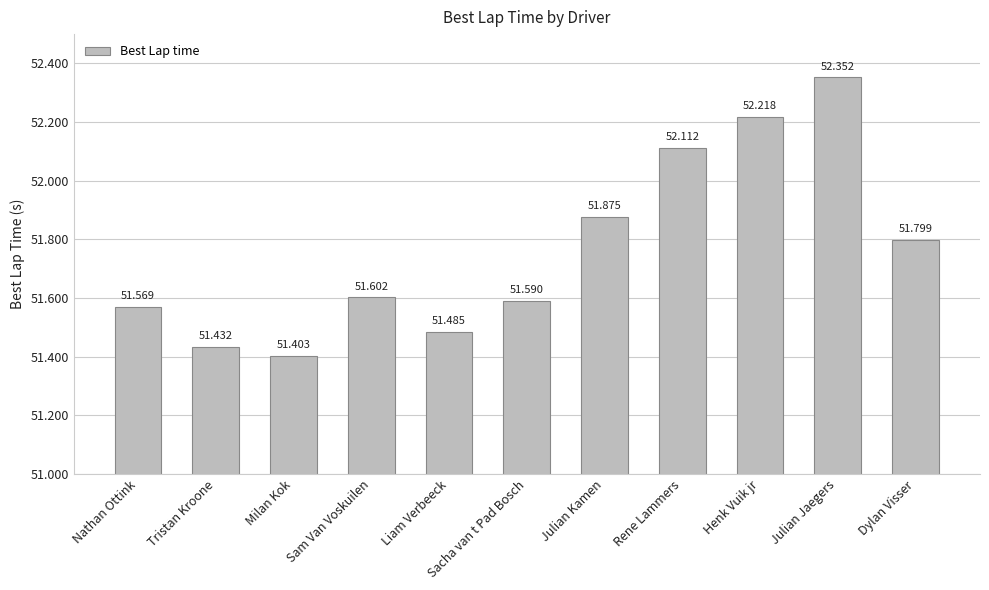

Rank the categories by value from lowest to highest.

Milan Kok, Tristan Kroone, Liam Verbeeck, Nathan Ottink, Sacha van t Pad Bosch, Sam Van Voskuilen, Dylan Visser, Julian Kamen, Rene Lammers, Henk Vuik jr, Julian Jaegers